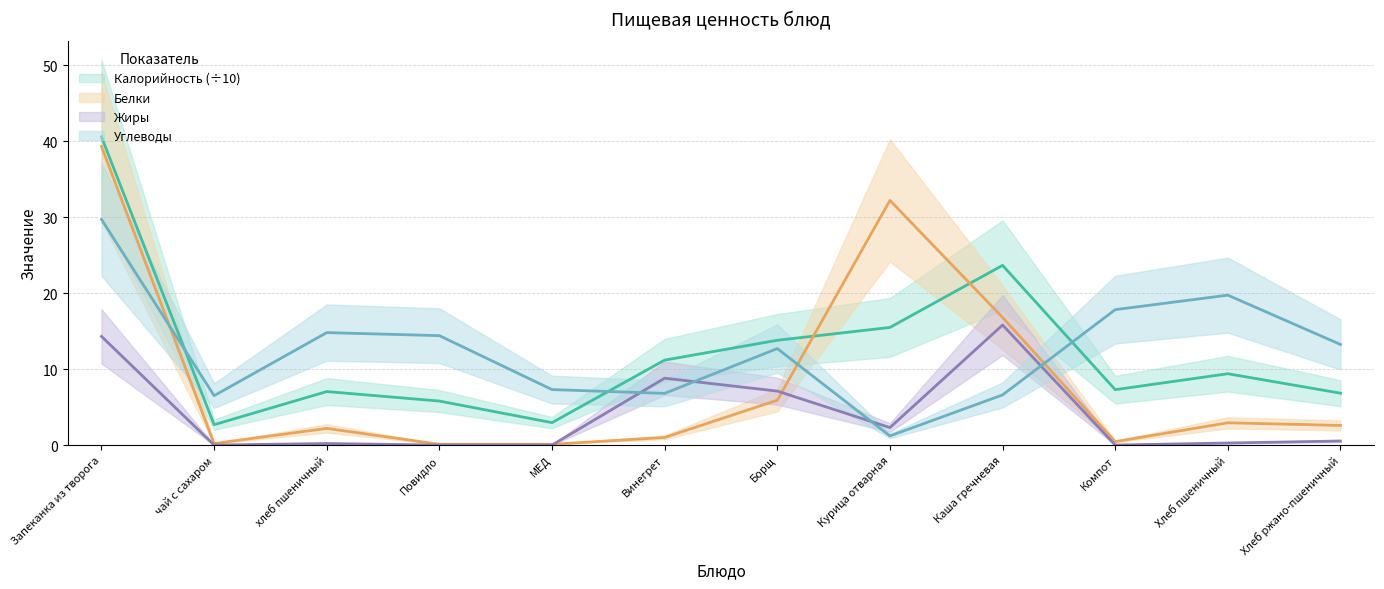

What position from the left is Компот?

10